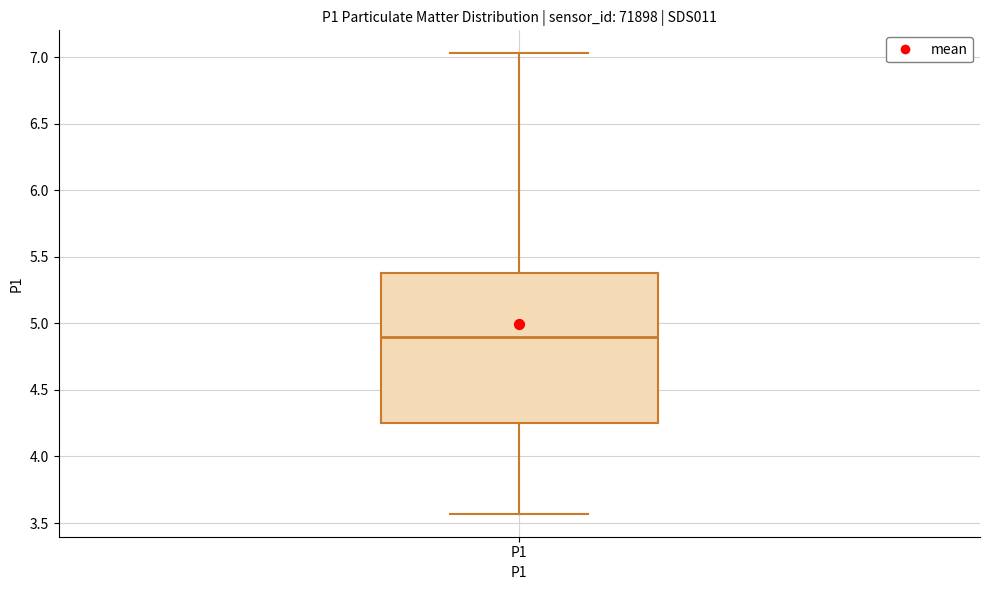

Read this box plot against the y-axis: the position of the median line, the range covered by the box, and the ends of both whiskers. The values are not printed on the chart, so give them approximately, as read against the axis.

median 4.90, box 4.25 to 5.40, whiskers 3.55 to 7.05